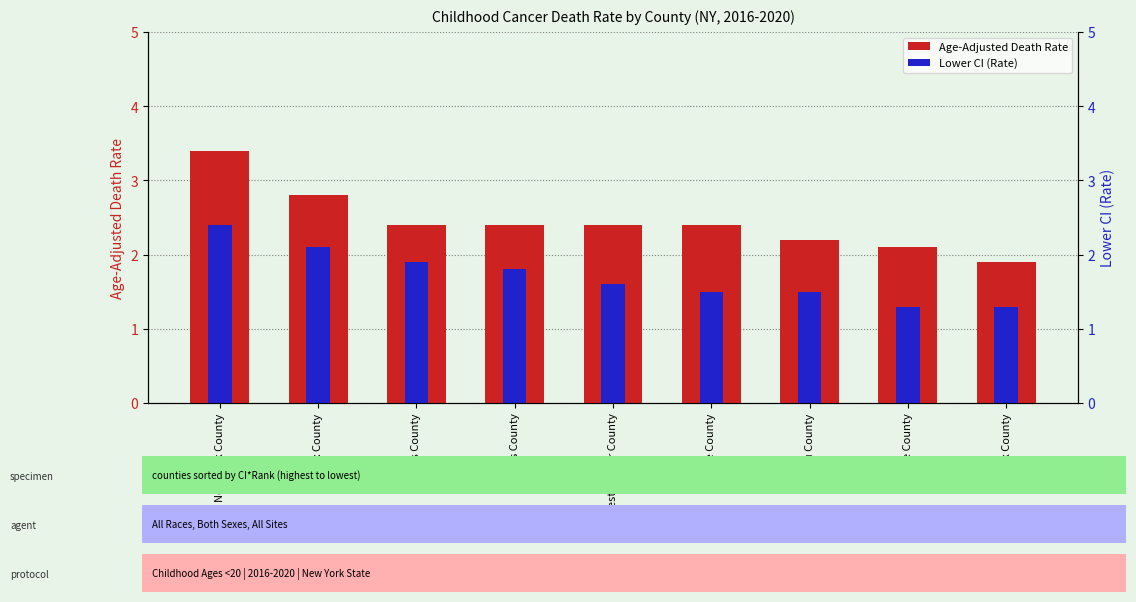

Which series has the widest spread of values?

Age-Adjusted Death Rate